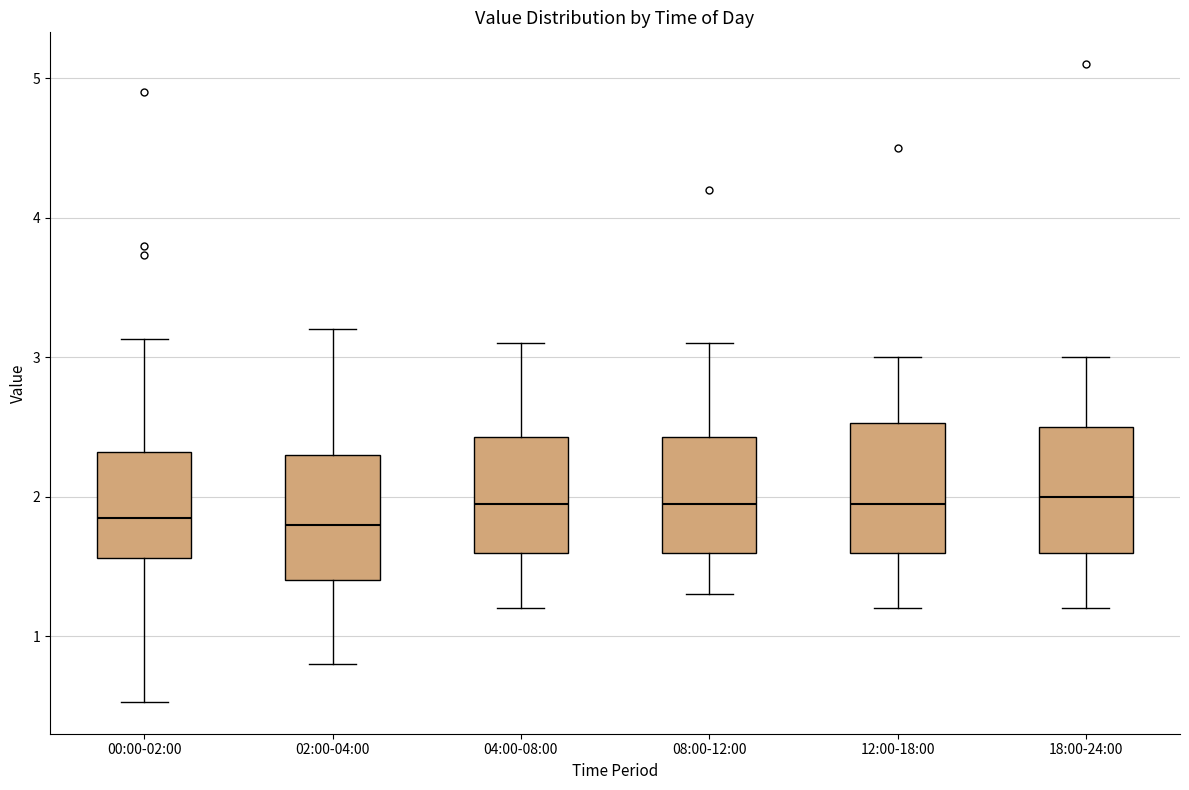

Where is the upper edge of the box for 04:00-08:00 on the y-axis? The values are not printed on the chart, so give them approximately, as read against the axis.

2.4